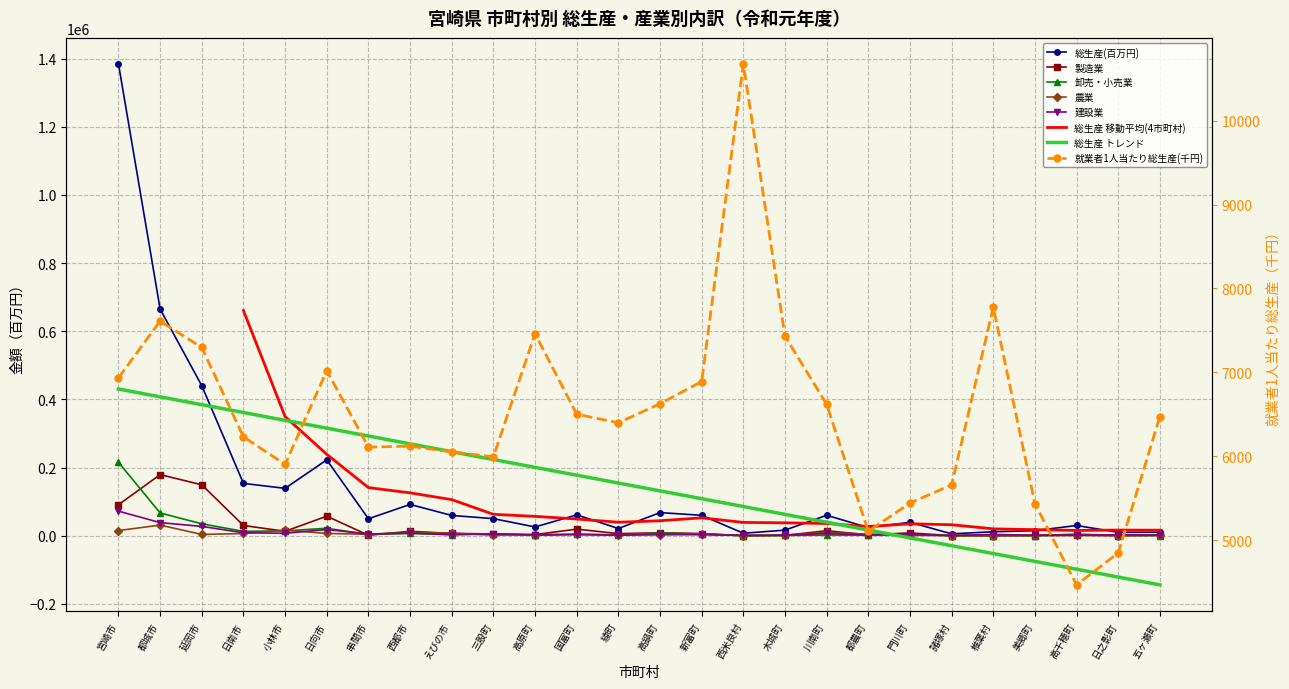

True or false: 建設業 has a value of 1310.4 at 諸塚村.

False